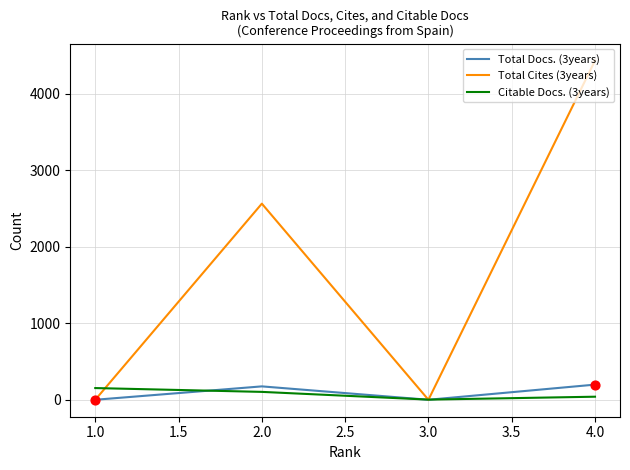

Which series has the largest total across all categories?

Total Cites (3years)